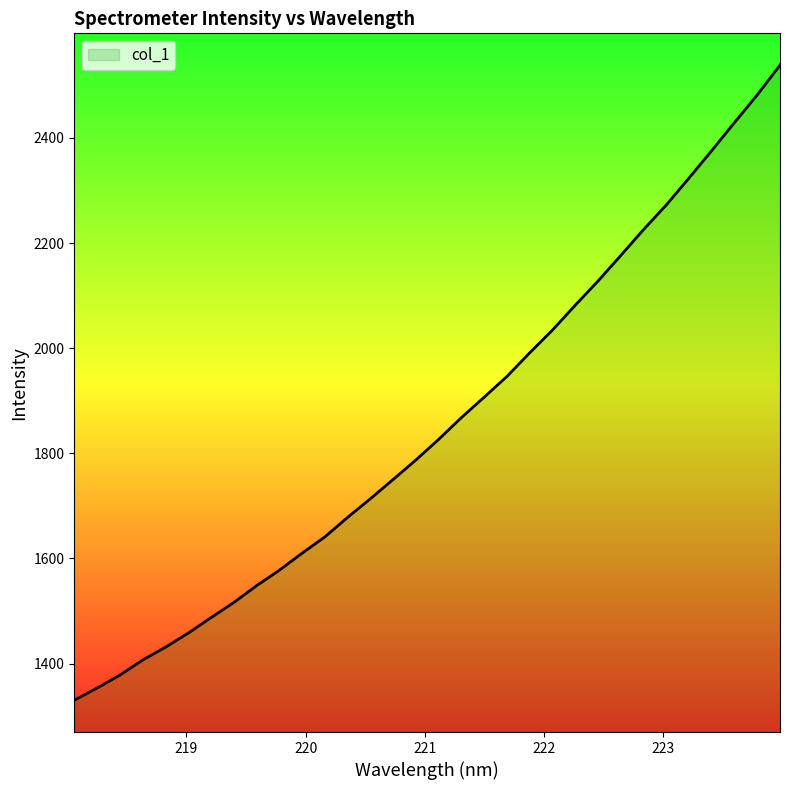

How many distinct data groups are displayed?

1